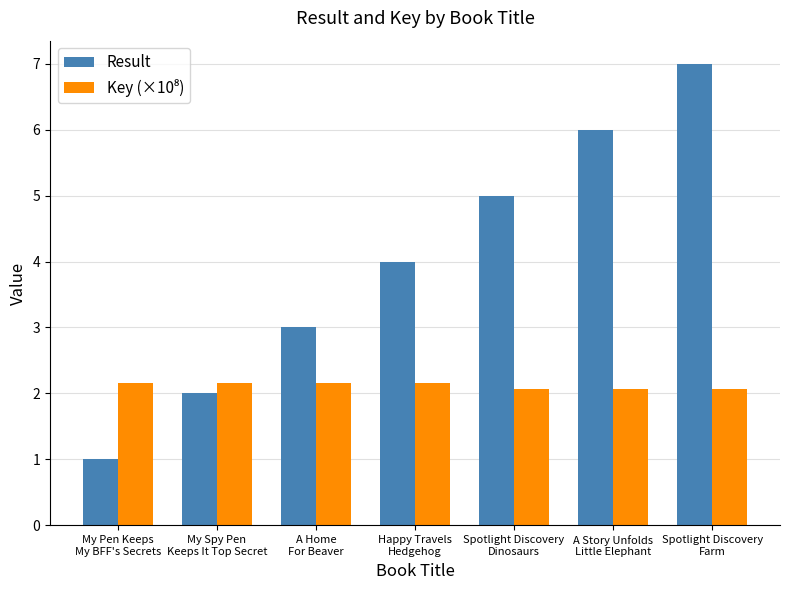

What is the difference between the maximum and second lowest values in the Result series?

5.0